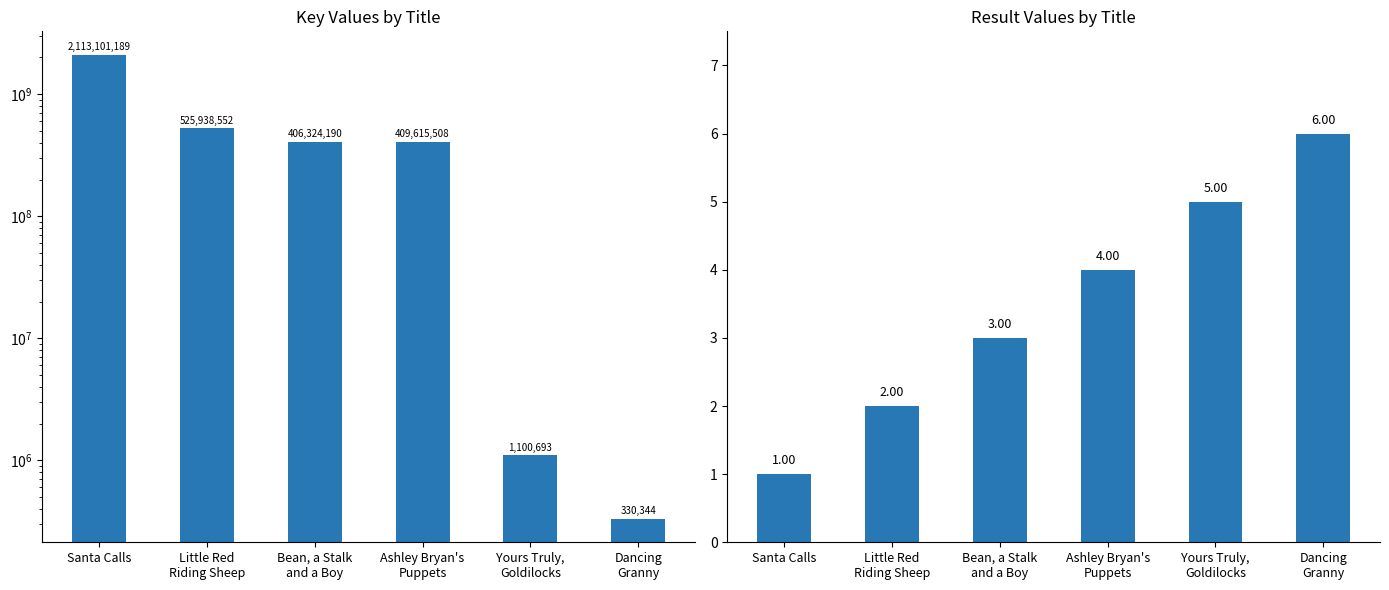

What position from the right is Little Red
Riding Sheep?

5